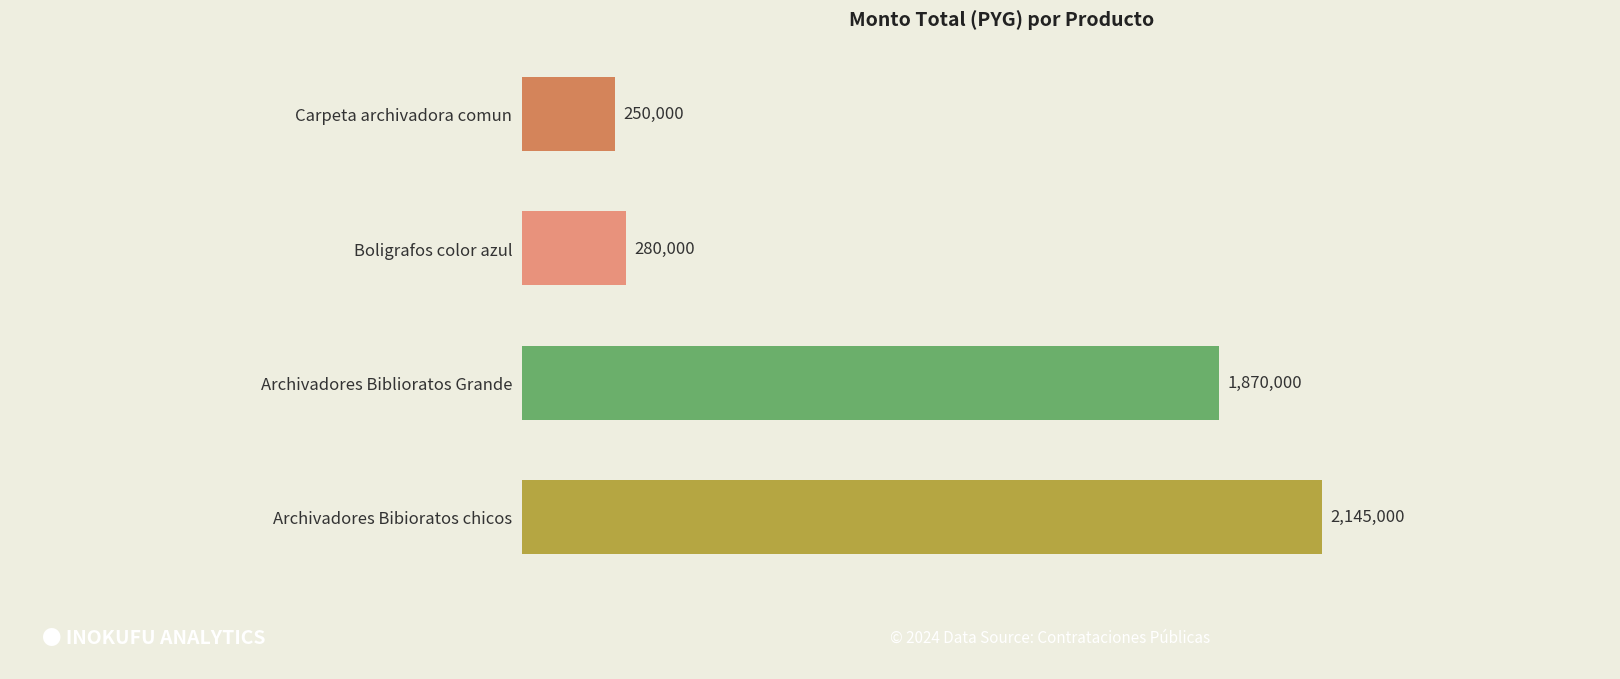

Count the number of data series in this chart.

1